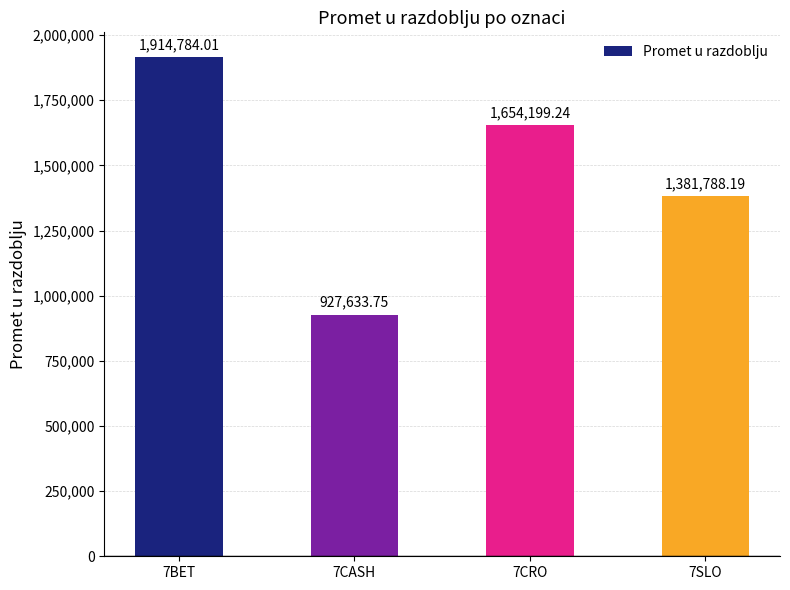

Reading left to right, what are all the values shown in this chart?

1914784.0	927633.8	1654199.2	1381788.2